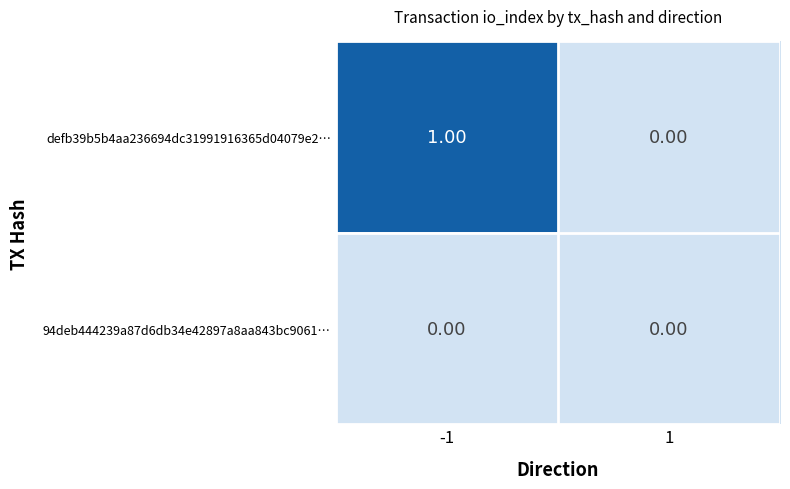

Which series has the largest total across all categories?

defb39b5b4aa236694dc31991916365d04079e2…